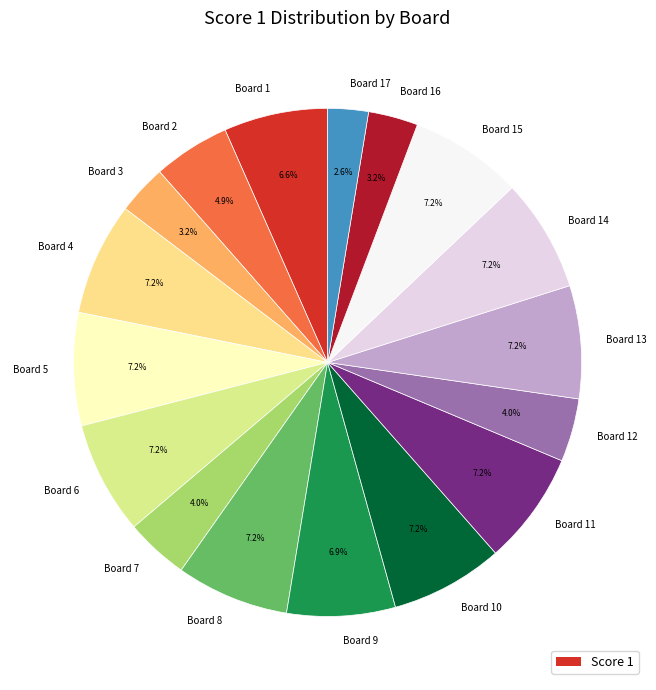

Between Board 12 and Board 1, which is larger?

Board 1